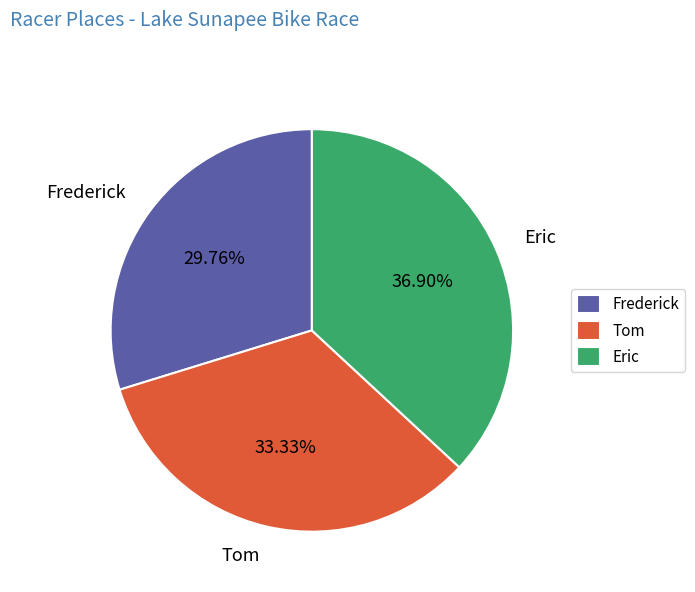

Combined, what portion of the pie is Tom and Frederick?

63.1%